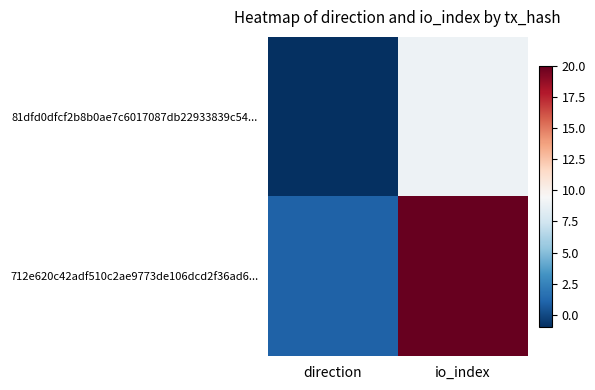

List the series in order of their overall mean, highest first.

712e620c42adf510c2ae9773de106dcd2f36ad6..., 81dfd0dfcf2b8b0ae7c6017087db22933839c54...